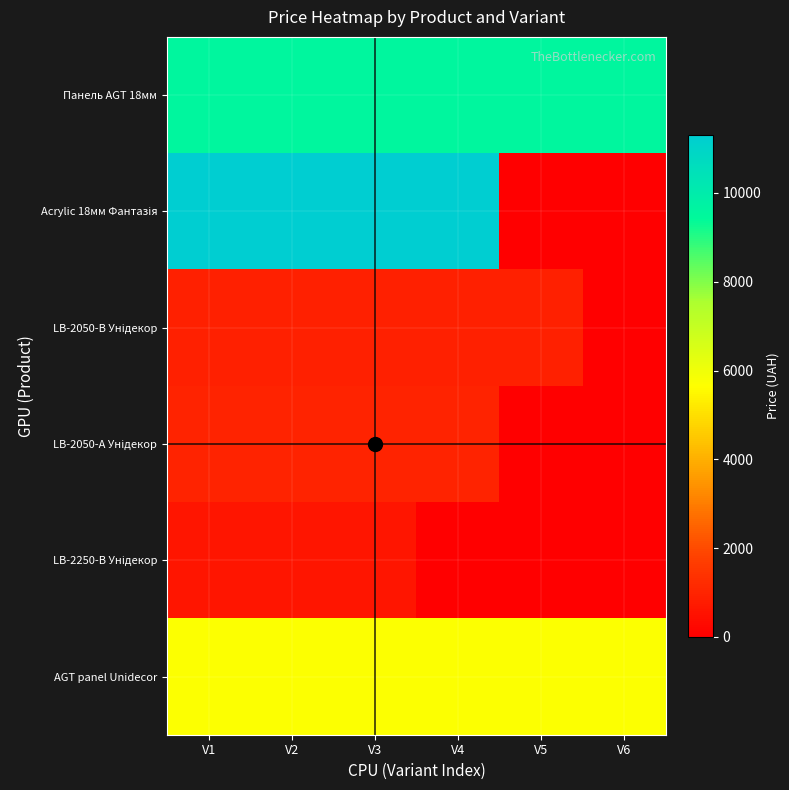

At which category does the chart reach its peak across all series?

V1